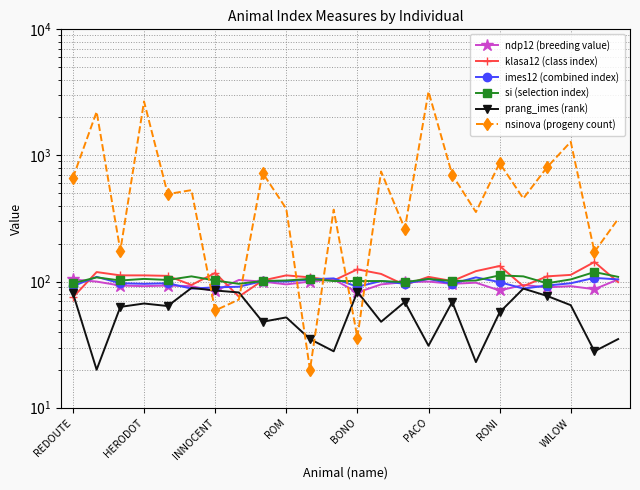

Where is klasa12 (class index) nearest to the value 109?

PACO